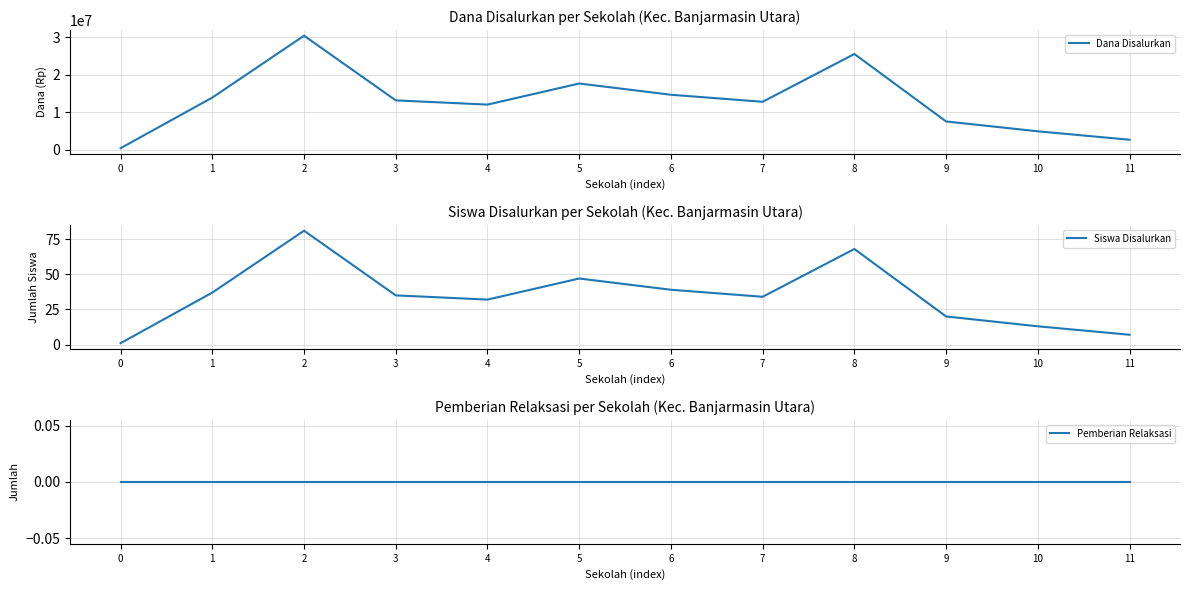

How many interior local peaks does the Dana Disalurkan series have?

3